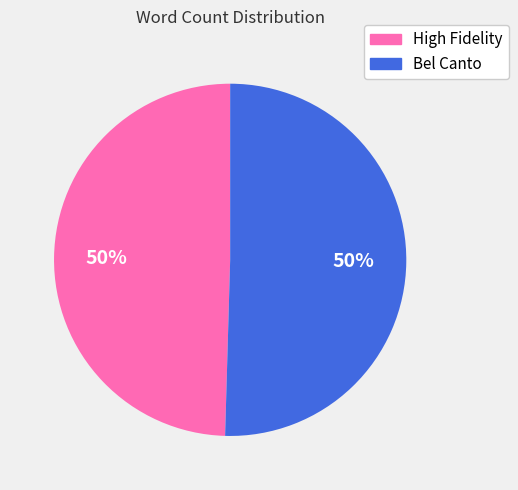

To the nearest percent, what is the combined percentage of Bel Canto and High Fidelity?

100%